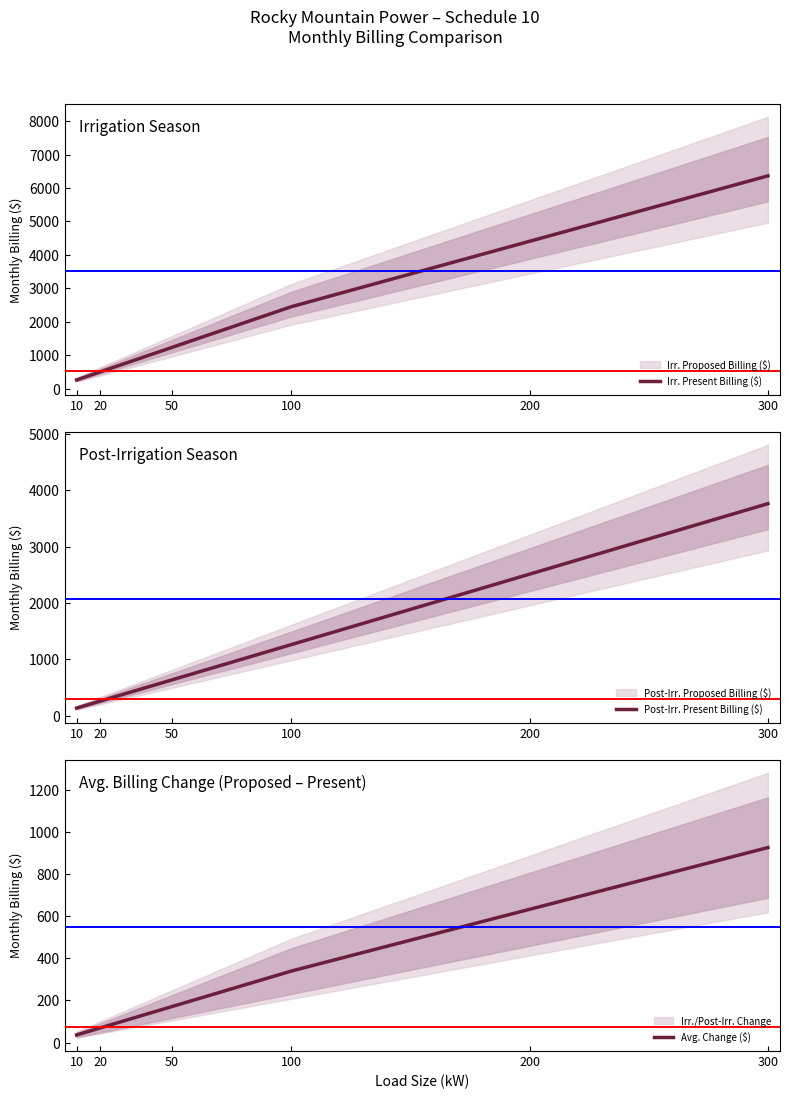

Where does the Irr. Present Billing ($) series first go above 2446?

100